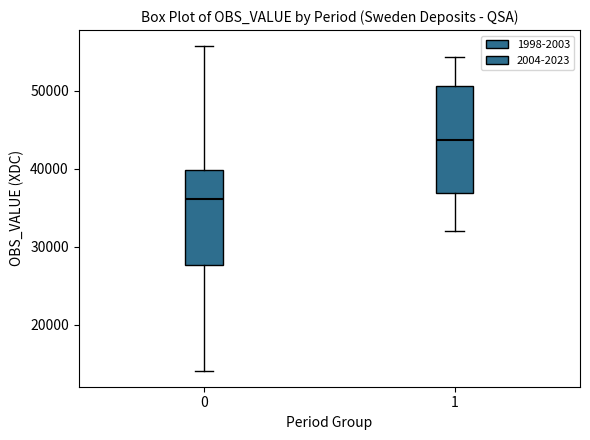

Which box has the highest median line?

1